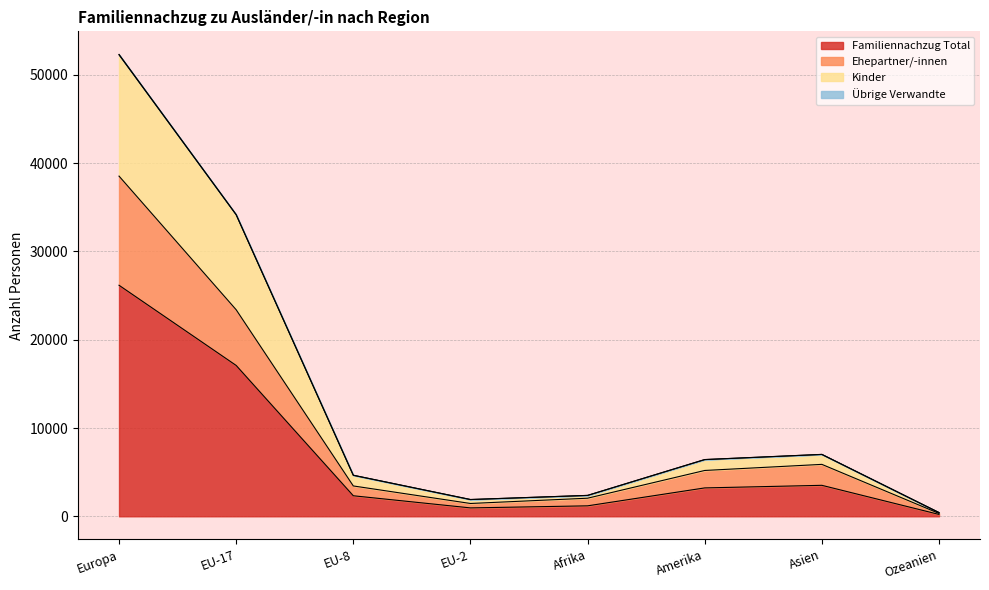

What is the maximum value for Familiennachzug Total?

26174